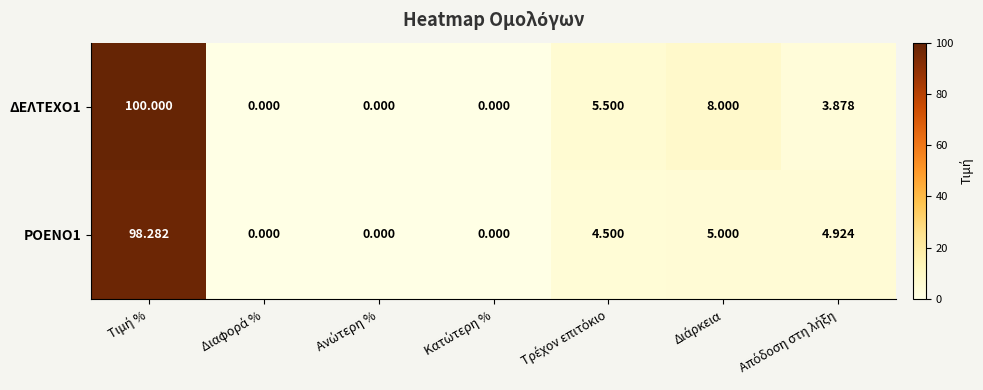

How many values in the ΔΕΛΤΕΧΟ1 series are below 3?

3